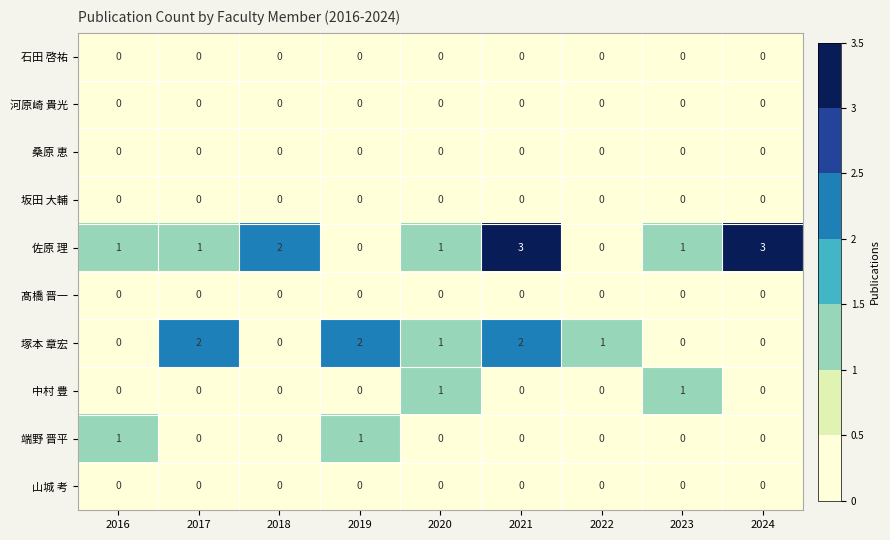

What is the spread (max minus min) of values at 2024?

3